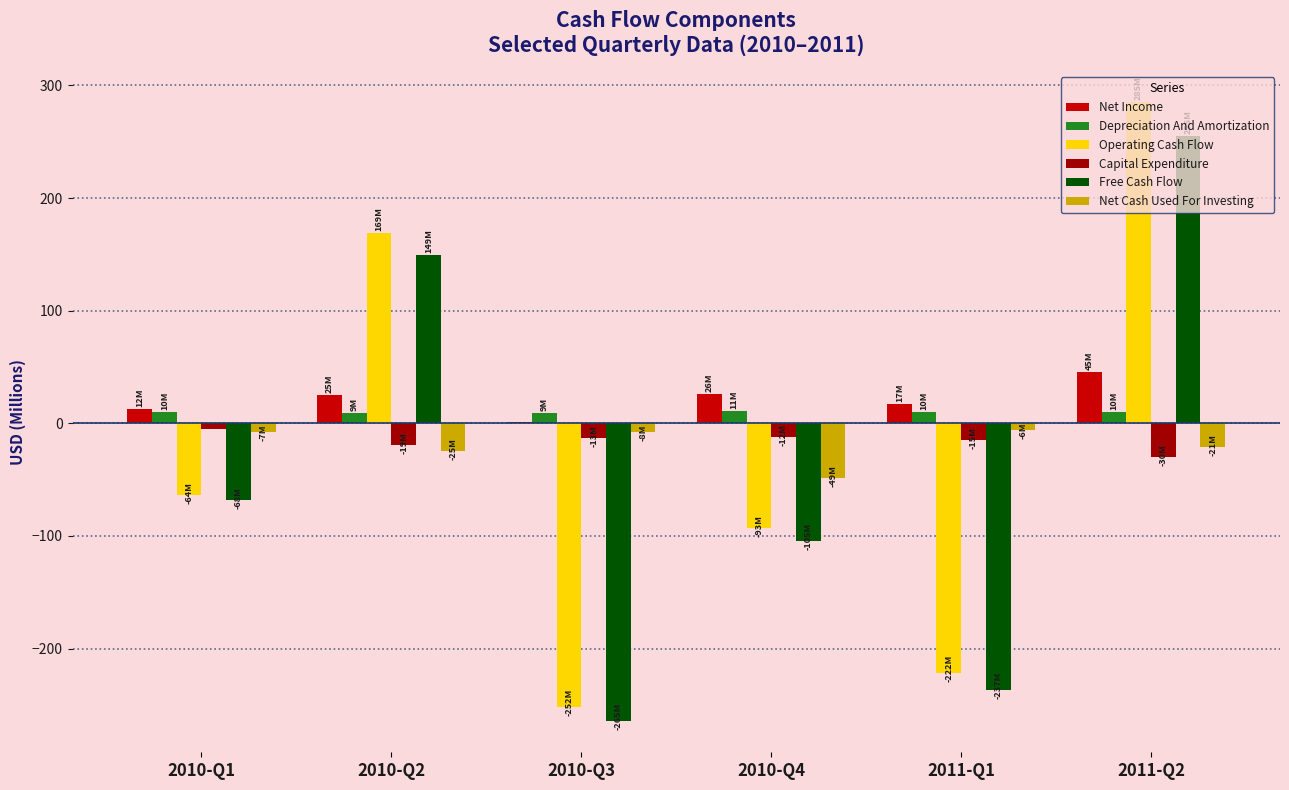

Which series changed the most between 2010-Q1 and 2011-Q2?

Operating Cash Flow